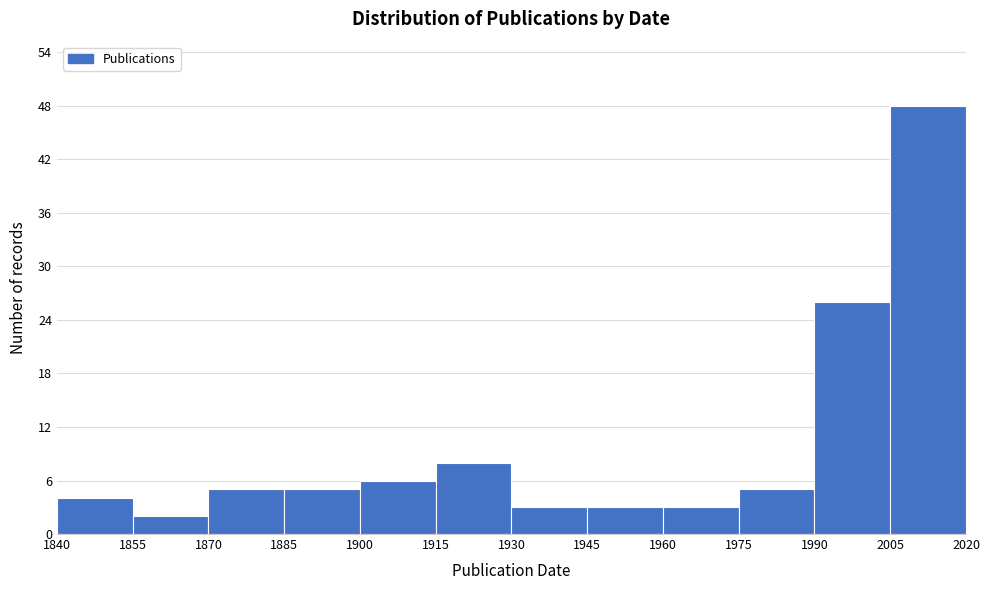

Which range on the x-axis has the tallest bar?

2005 to 2020